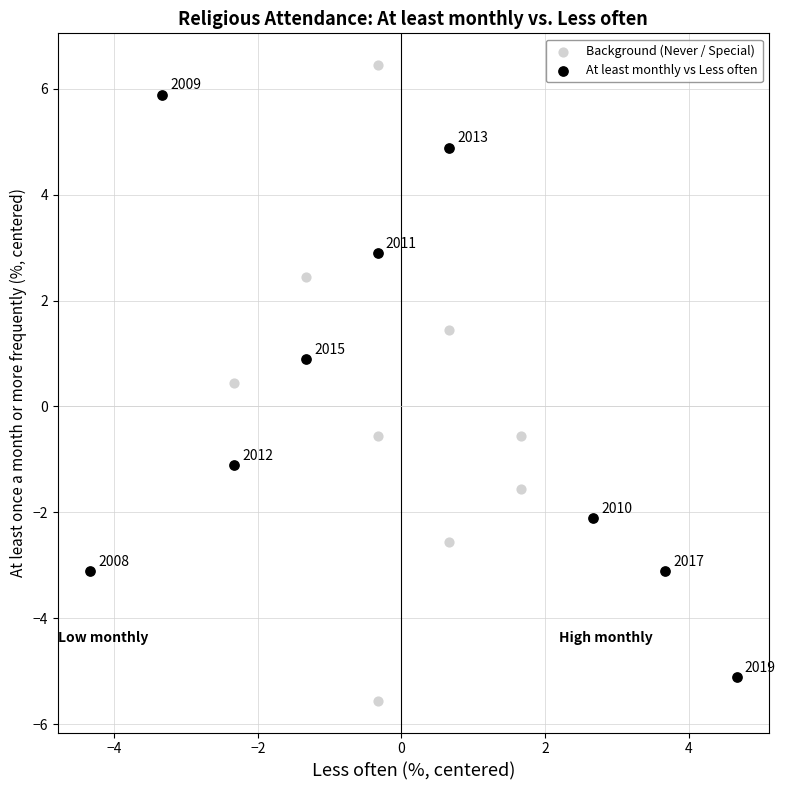

Which series contains the lowest Y value?

Background (Never / Special)